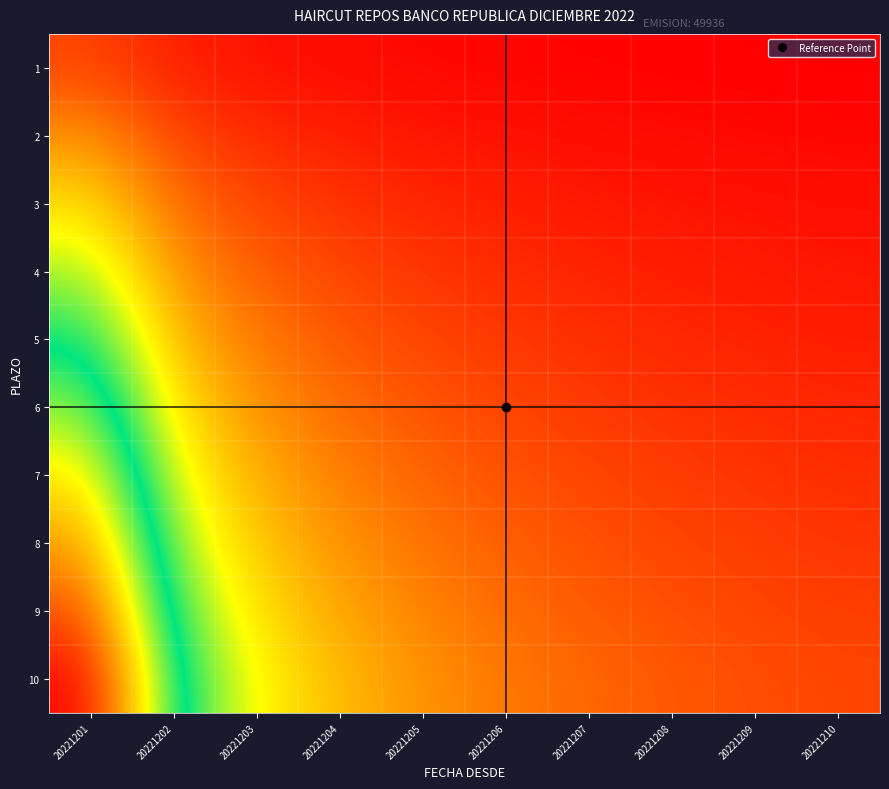

Which series has the largest total across all categories?

10